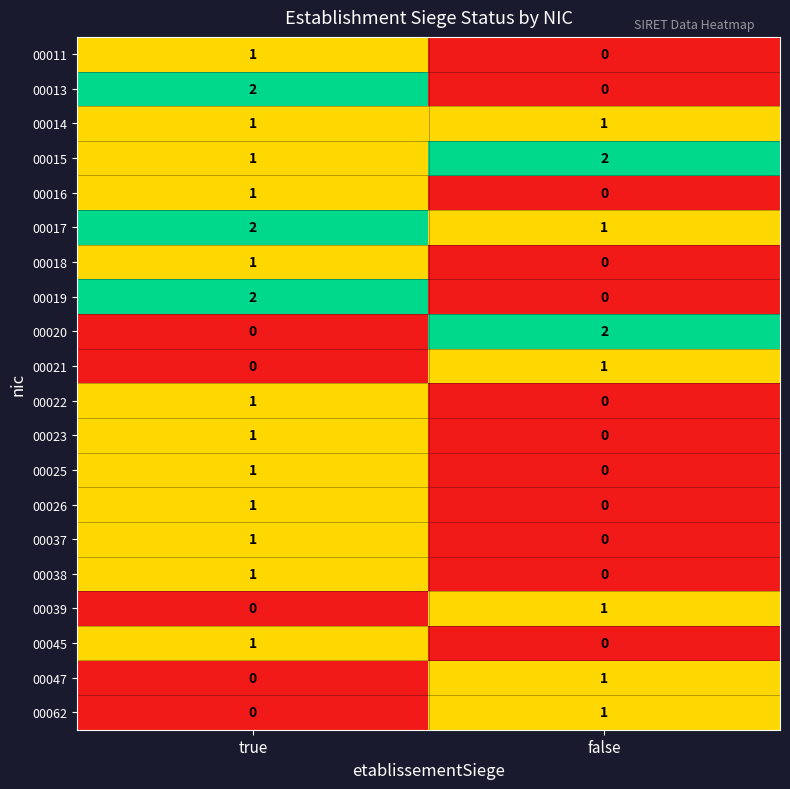

Is it true that 00016 equals 0 at false?

True